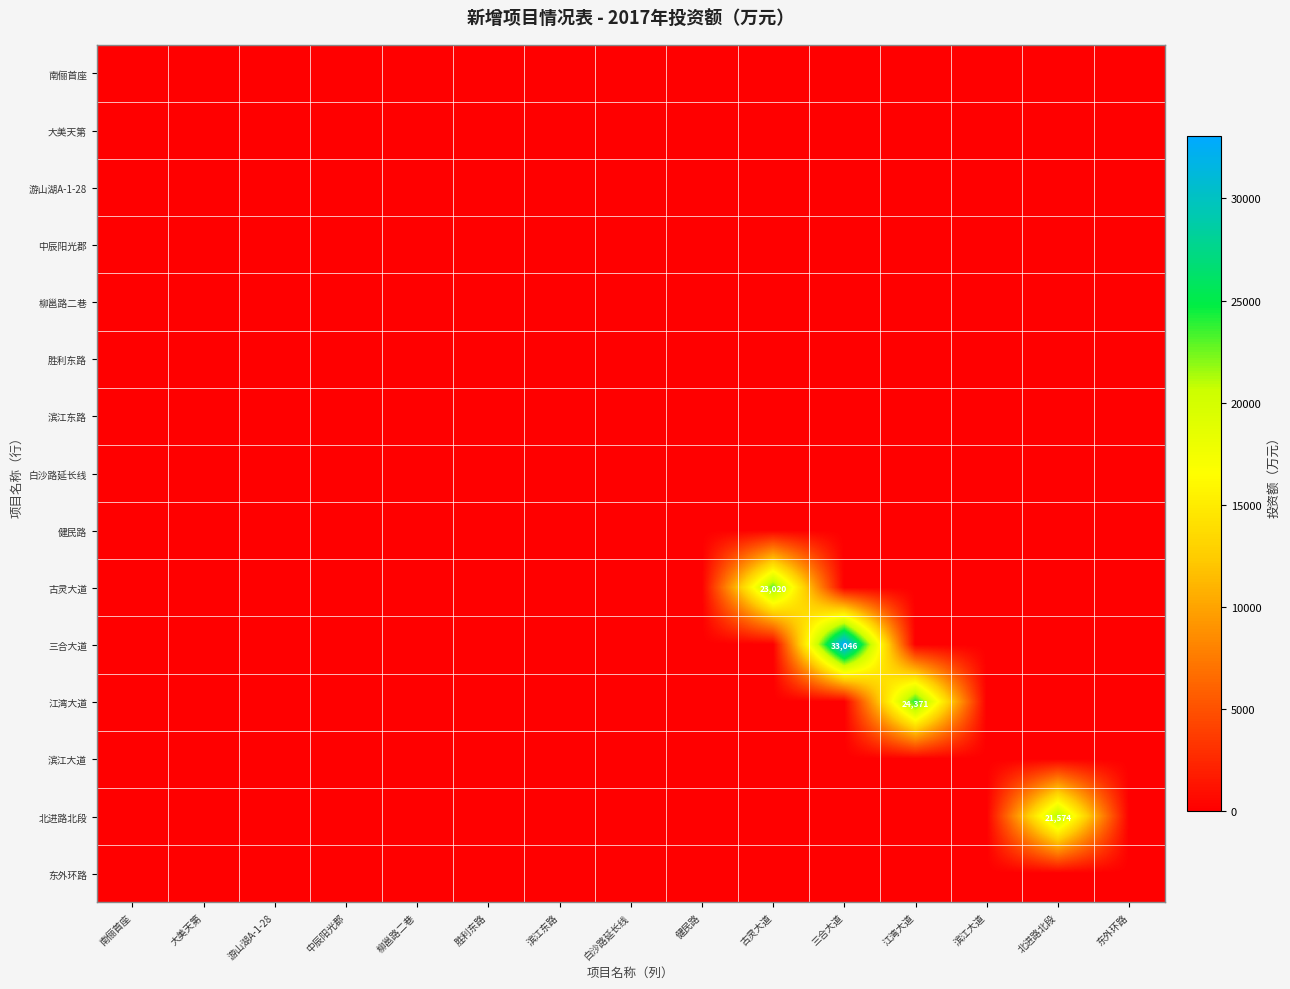

At which category does the chart reach its peak across all series?

三合大道